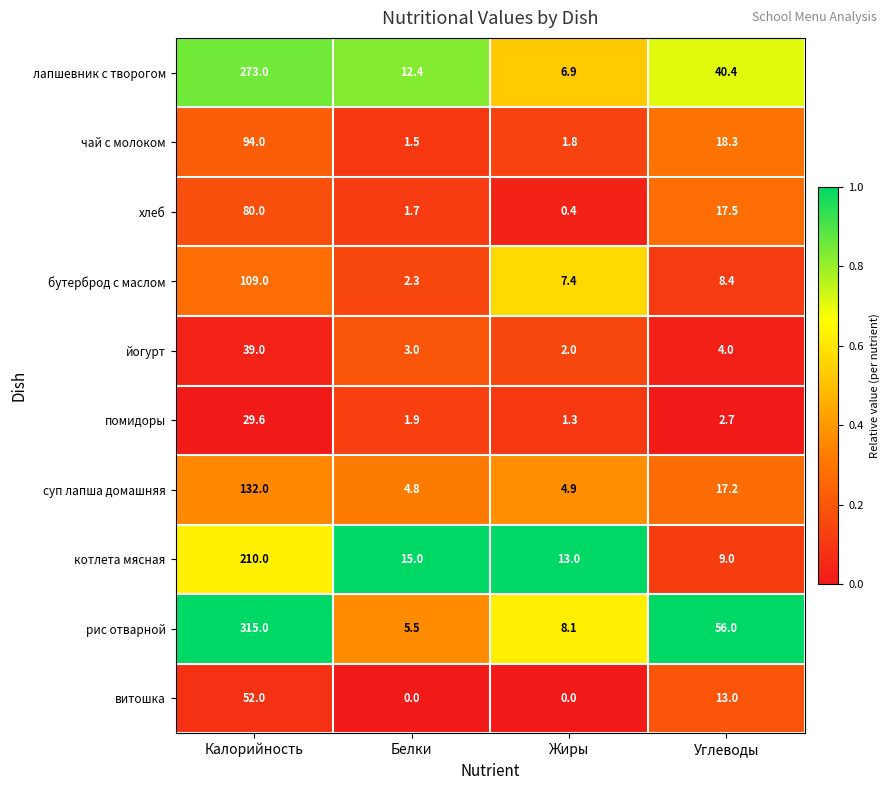

What is the difference between the maximum and minimum values in the хлеб series?

79.6